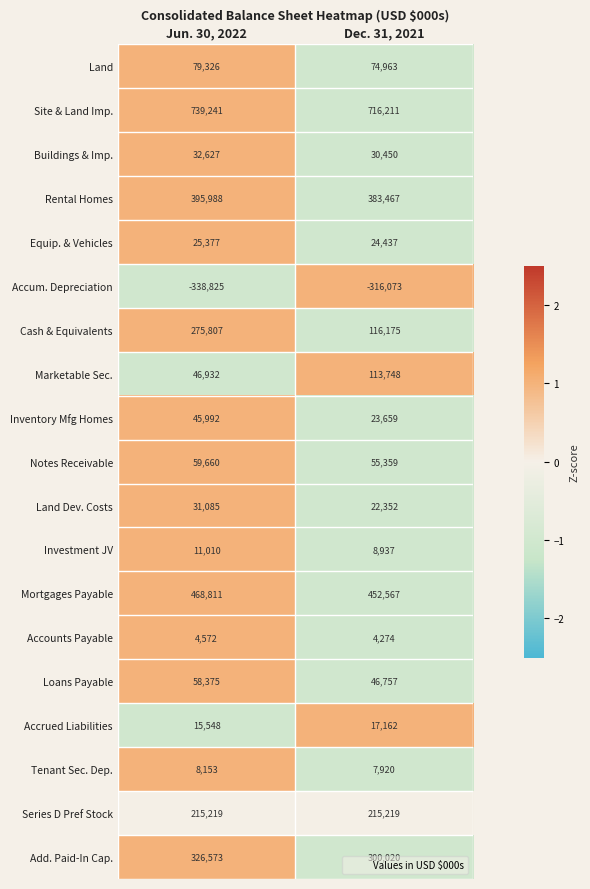

What is the sum of all Series D Pref Stock values?

430438